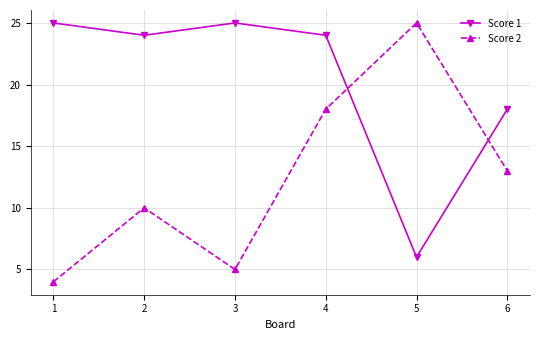

True or false: Score 1 and Score 2 intersect in this chart.

True